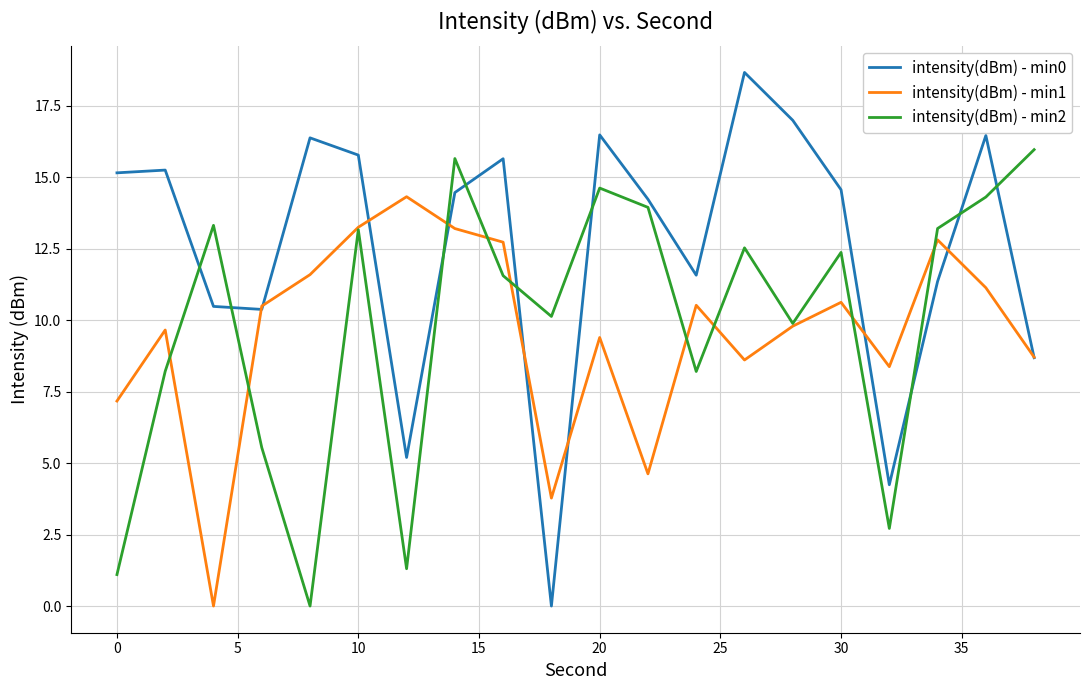

What is the difference between the second highest and second lowest values in the intensity(dBm) - min0 series?

12.7